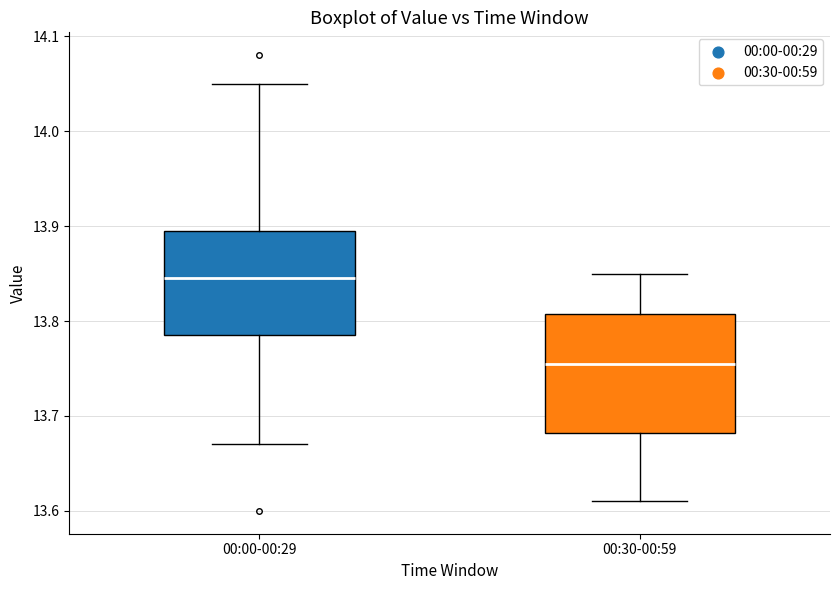

Comparing the boxes themselves (not the whiskers), which one is the tallest?

00:30-00:59